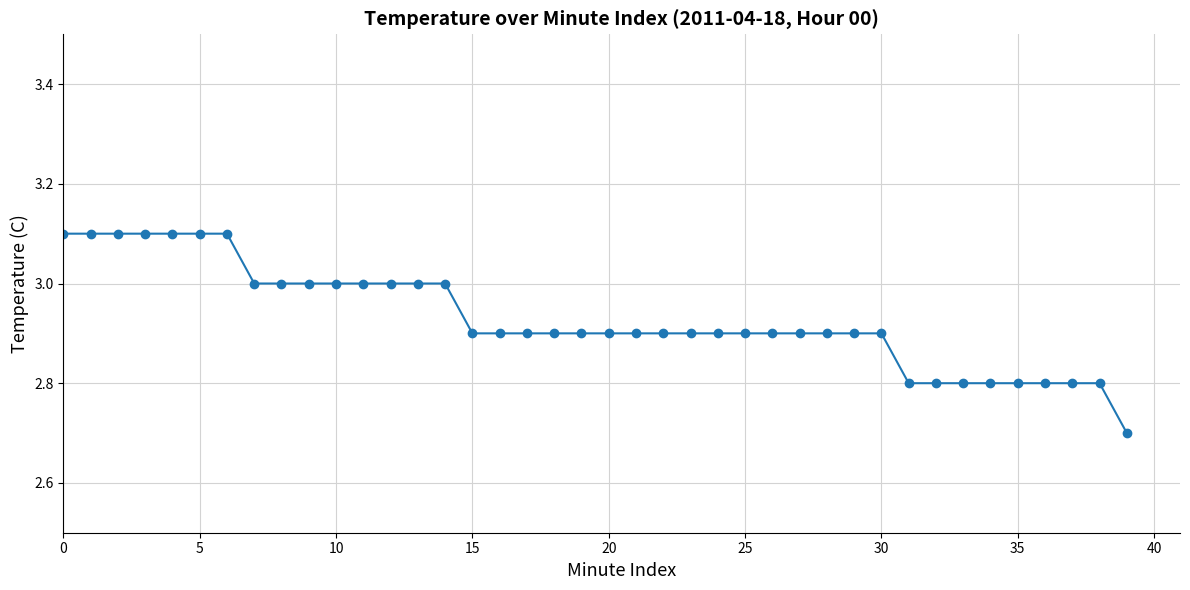

What is the value of the 38th point from the left?

2.8